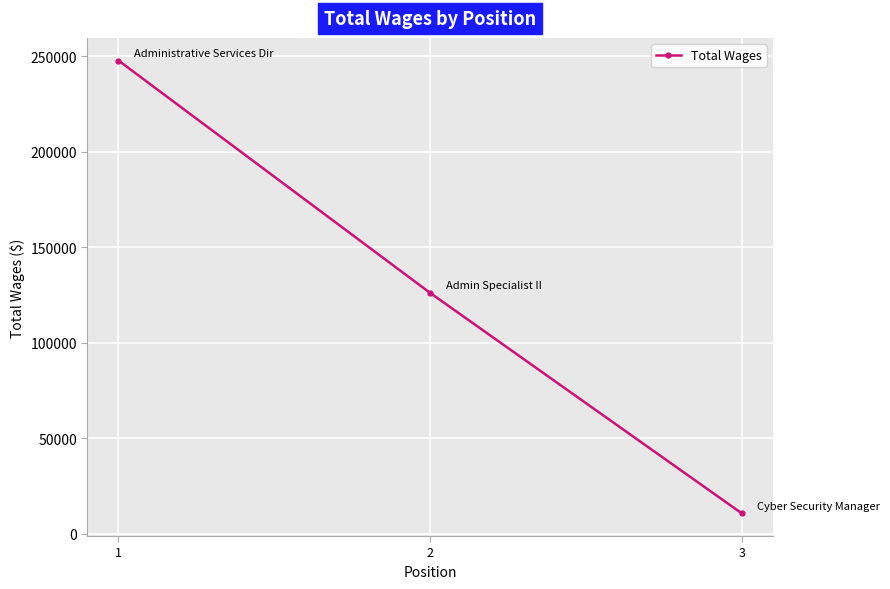

At which label is the value closest to 129284?

2